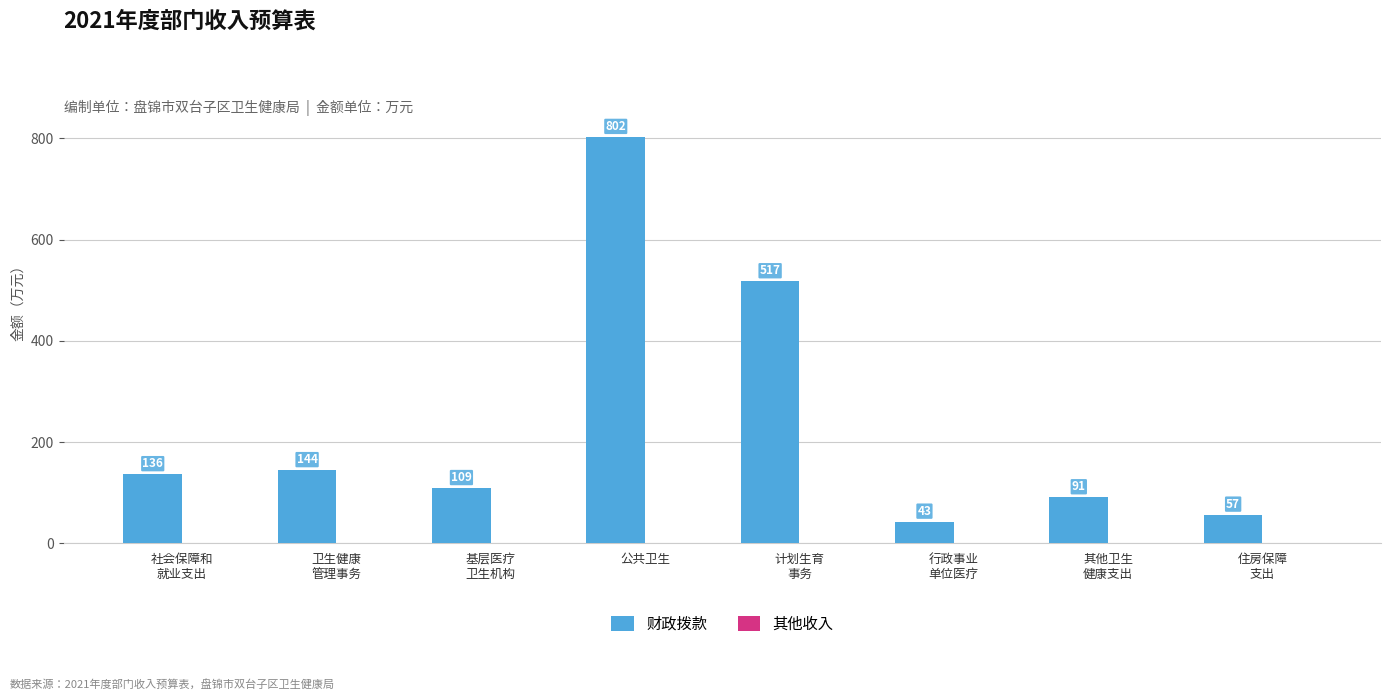

What is the value of the 8th bar from the left?

56.6